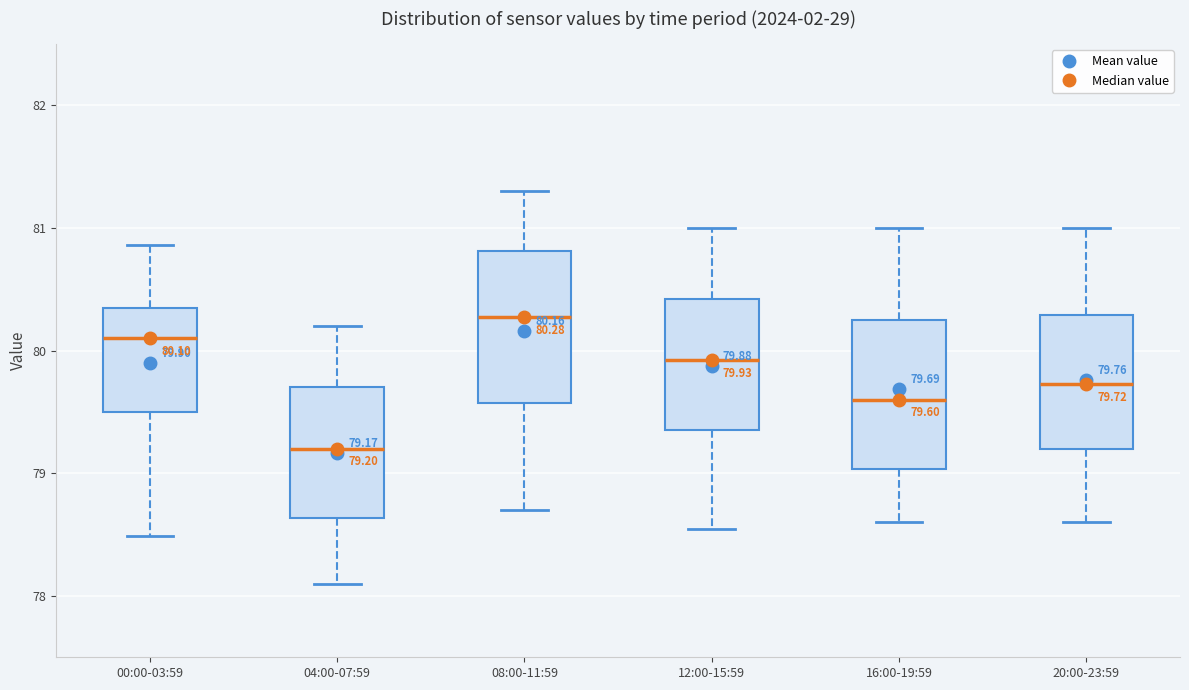

Which box's median line is the highest?

08:00-11:59